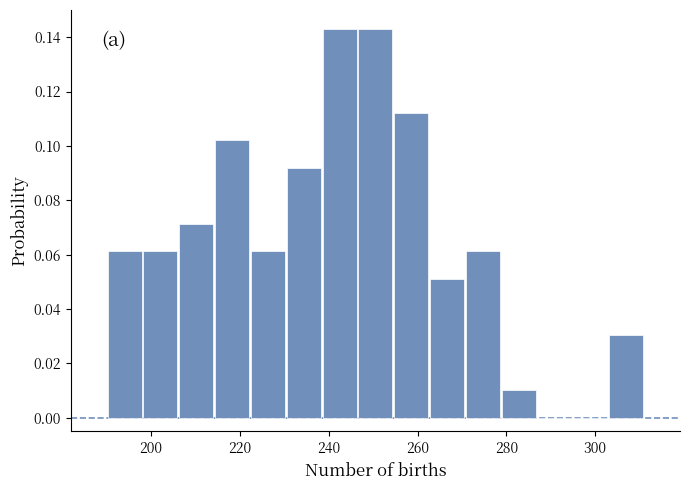

Reading left to right, transcribe this chart: for each bar, give the range it covers on the x-axis and its height. Neither the bar edges nor the heights are printed on the chart, so give them approximately, as read against the axes.

190 to 198: 0.062
198 to 206: 0.062
206 to 214: 0.072
214 to 222: 0.102
222 to 230: 0.062
230 to 238: 0.092
238 to 246: 0.142
246 to 254: 0.142
254 to 262: 0.112
262 to 270: 0.052
270 to 278: 0.062
278 to 286: 0.010
286 to 294: 0
294 to 302: 0
302 to 312: 0.030